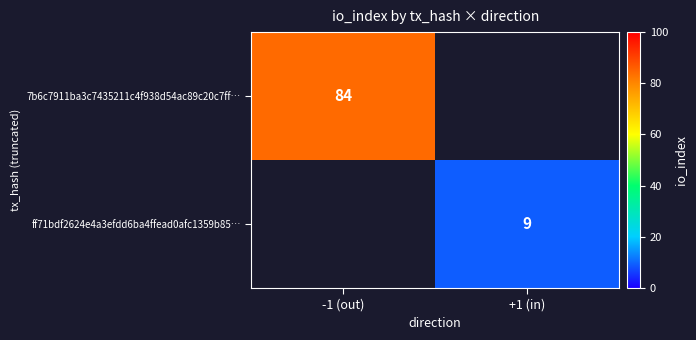

True or false: 7b6c7911ba3c7435211c4f938d54ac89c20c7ff… has a value of 84 at -1 (out).

True